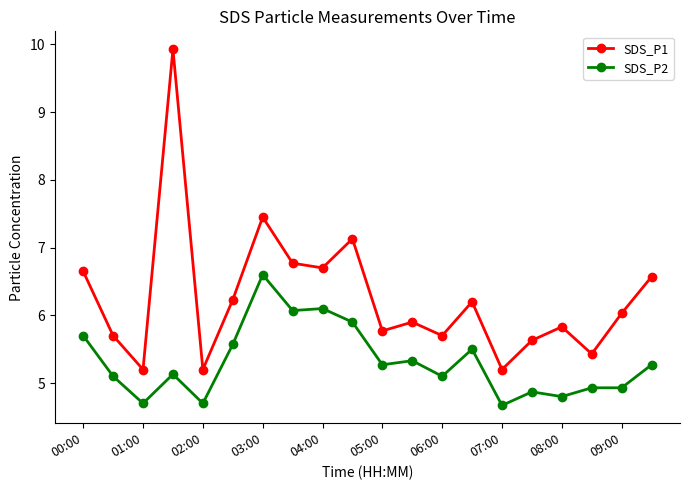

True or false: SDS_P2 and SDS_P1 intersect in this chart.

False